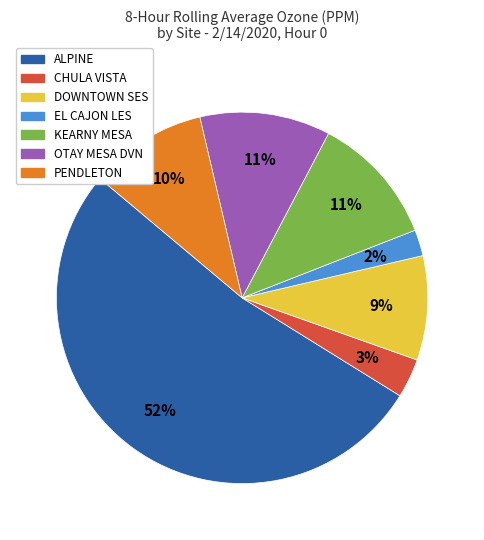

How many slices are in this pie chart?

7